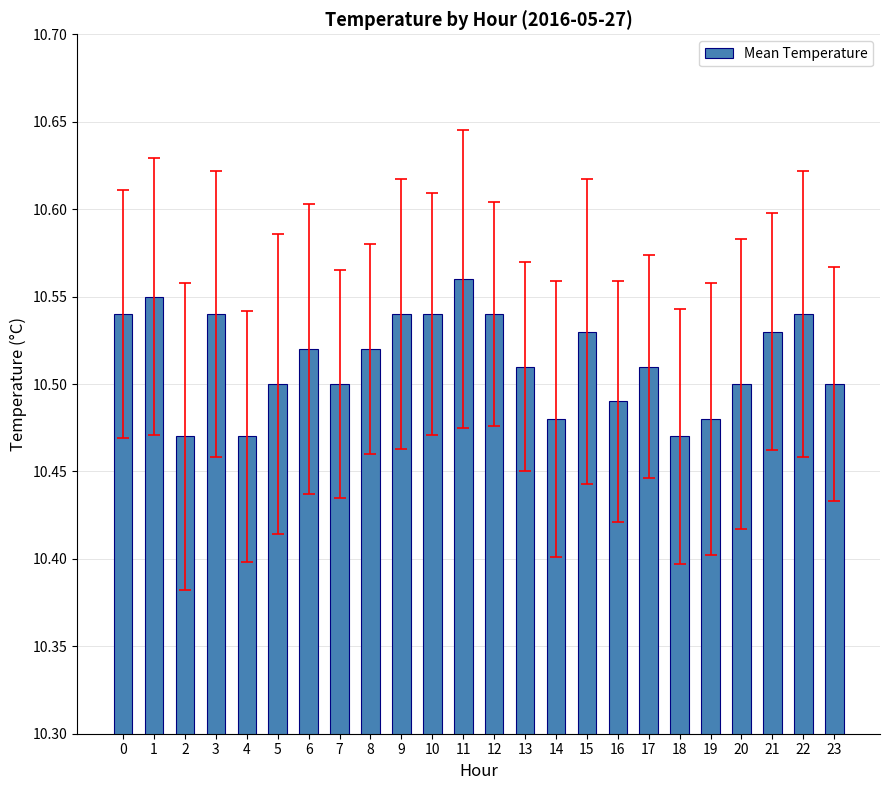

What is the change in value from 2 to 9?

+0.1